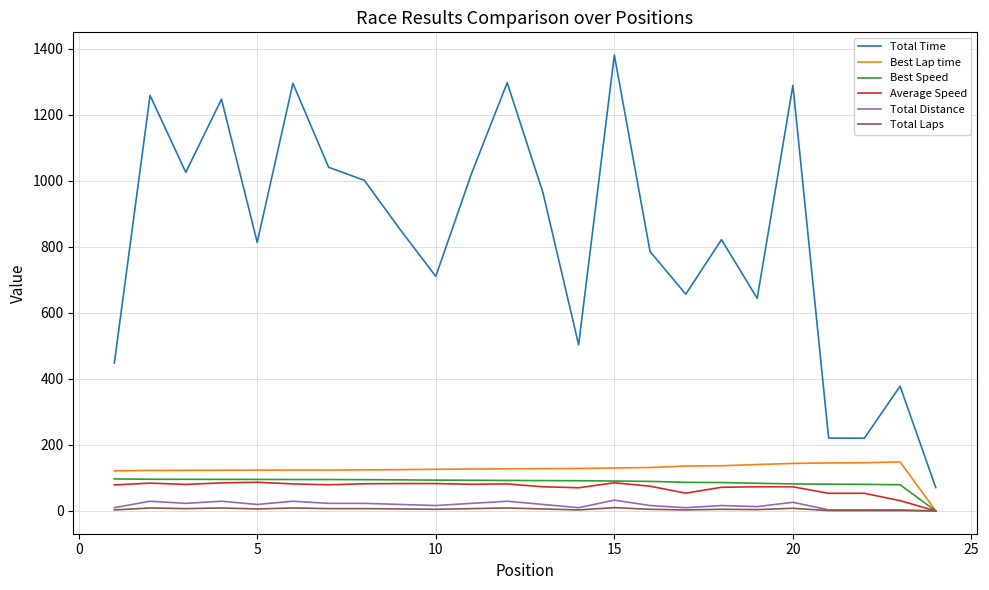

How many values in Best Speed are above zero?

23